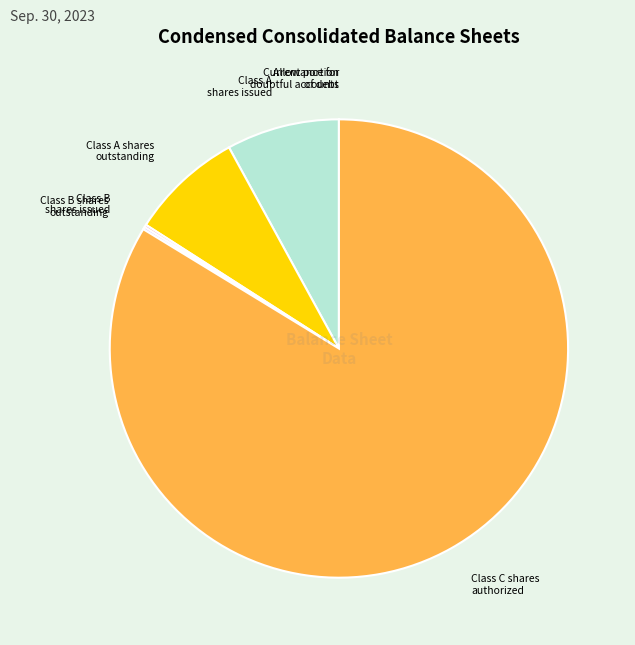

How many segments does this pie chart have?

7